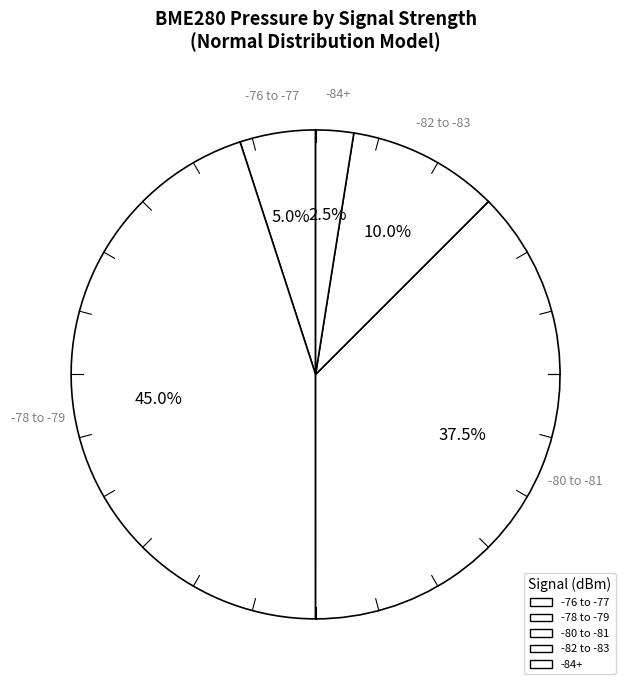

Count the number of slices in the pie.

5